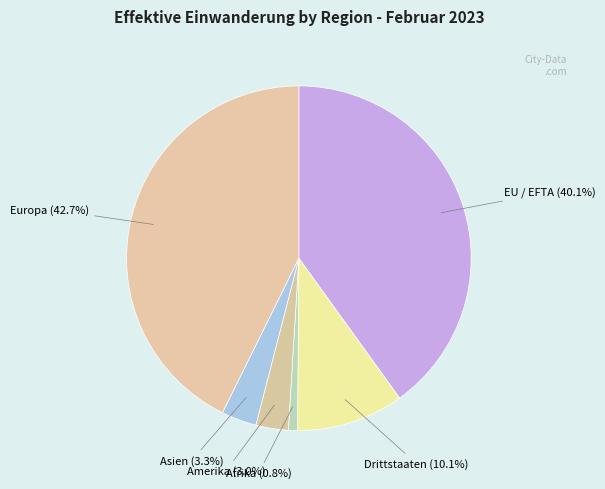

To the nearest percent, what is the difference between the EU / EFTA and Amerika slice percentages?

37%